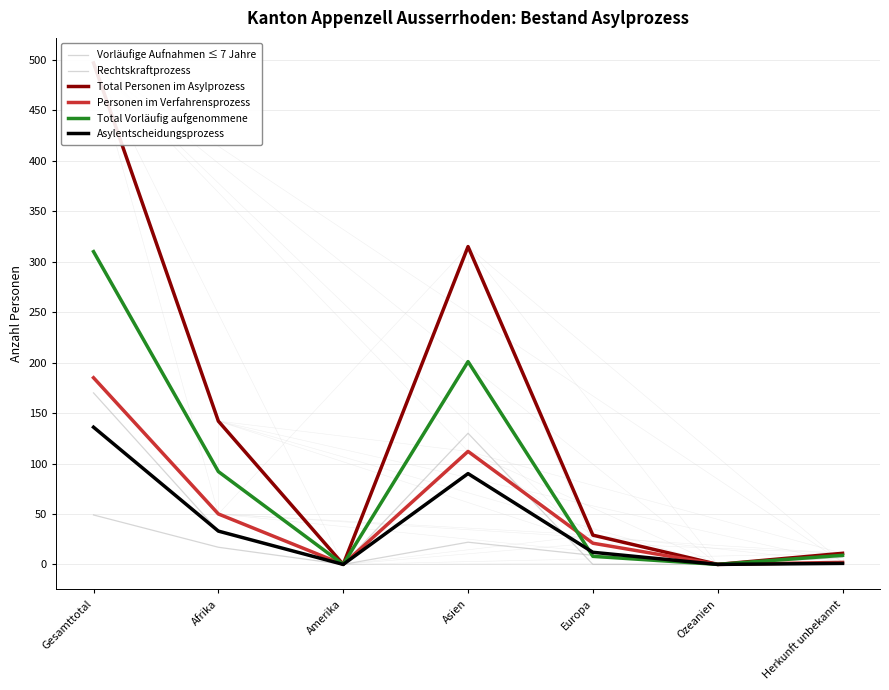

Where is the first local maximum for Asylentscheidungsprozess?

Asien